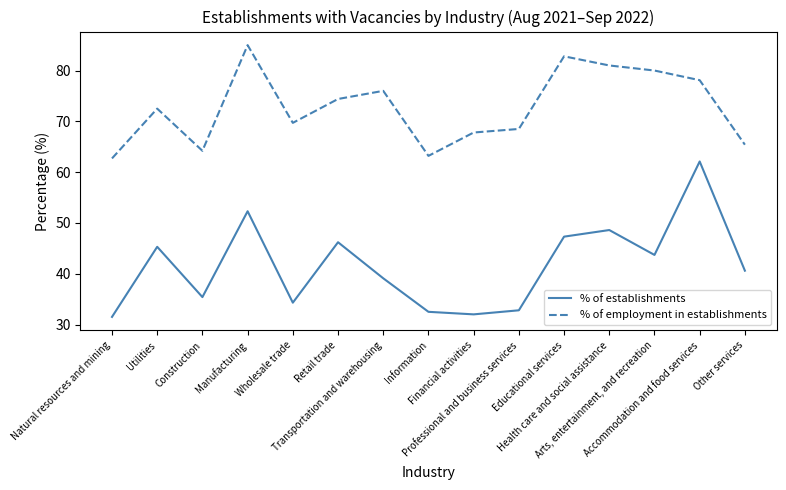

True or false: % of establishments and % of employment in establishments intersect in this chart.

False